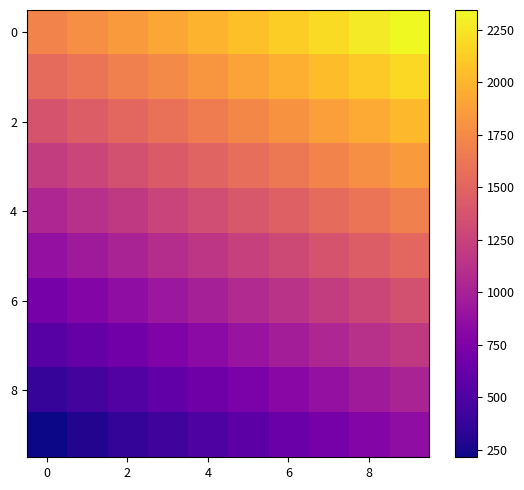

What is the maximum value shown in the chart?

2345.2